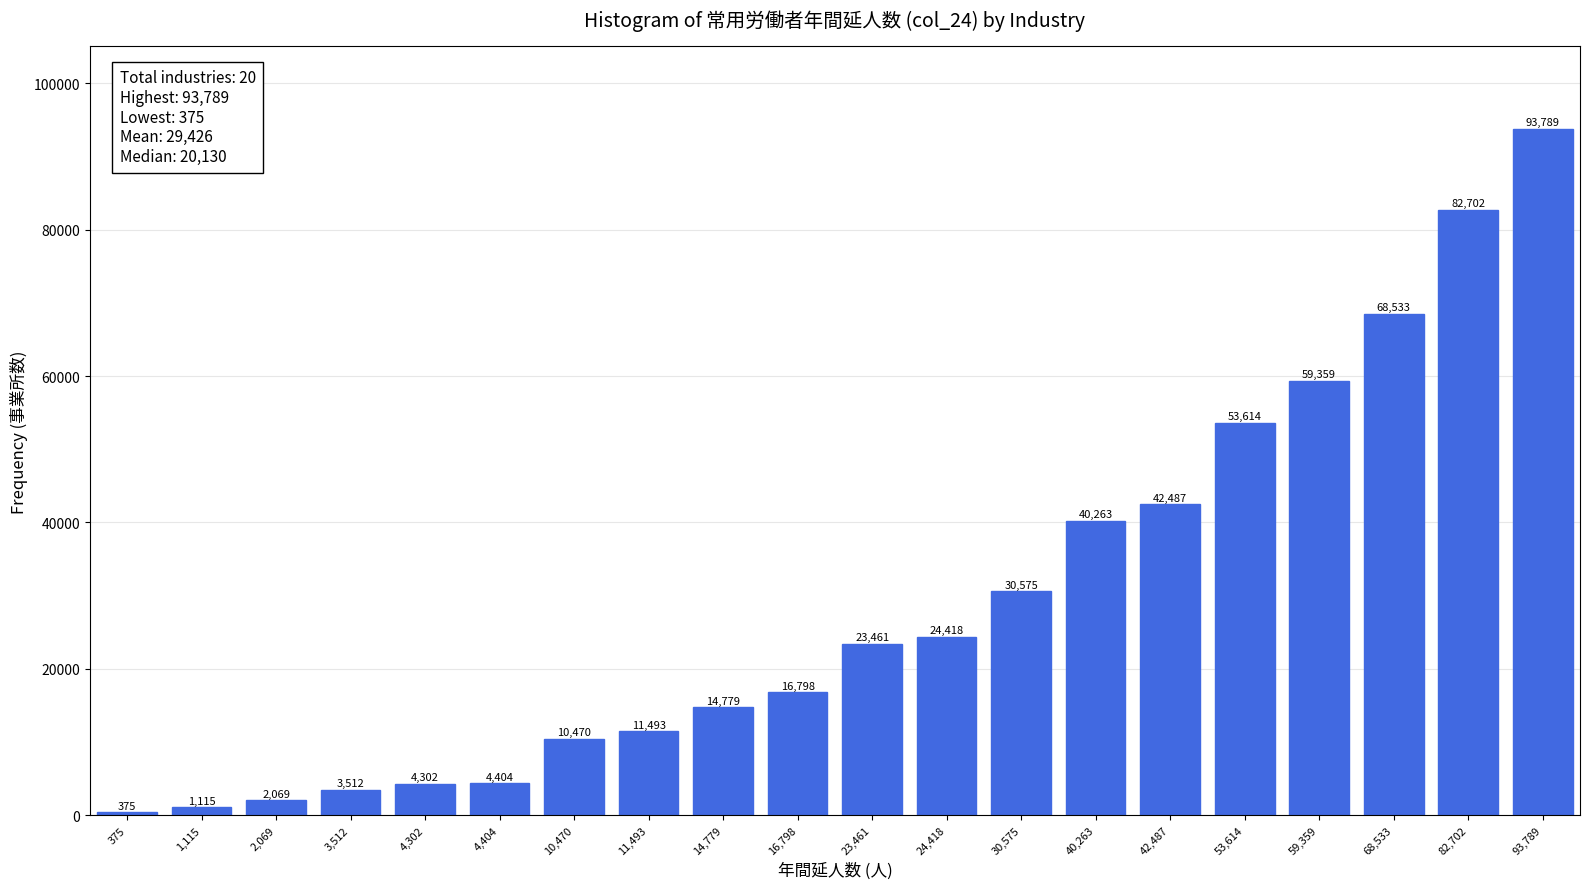

Reading left to right, list all the values displayed in this chart.

375=375	1,115=1115	2,069=2069	3,512=3512	4,302=4302	4,404=4404	10,470=10470	11,493=11493	14,779=14779	16,798=16798	23,461=23461	24,418=24418	30,575=30575	40,263=40263	42,487=42487	53,614=53614	59,359=59359	68,533=68533	82,702=82702	93,789=93789